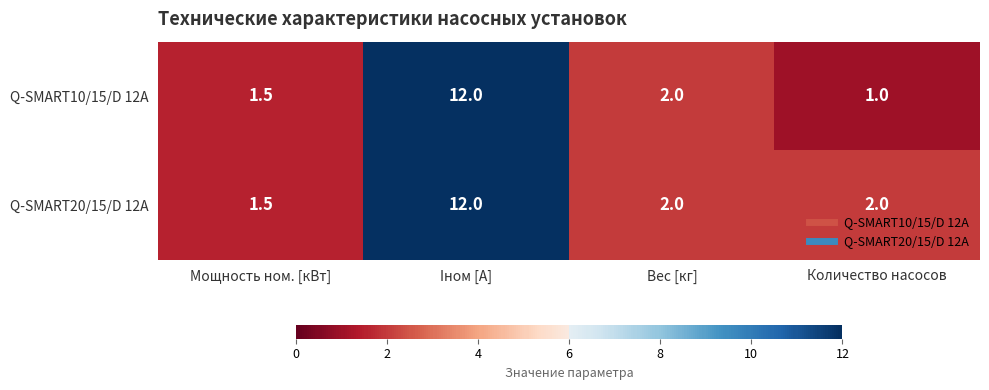

Is it true that Q-SMART10/15/D 12A equals 1.4 at Количество насосов?

False